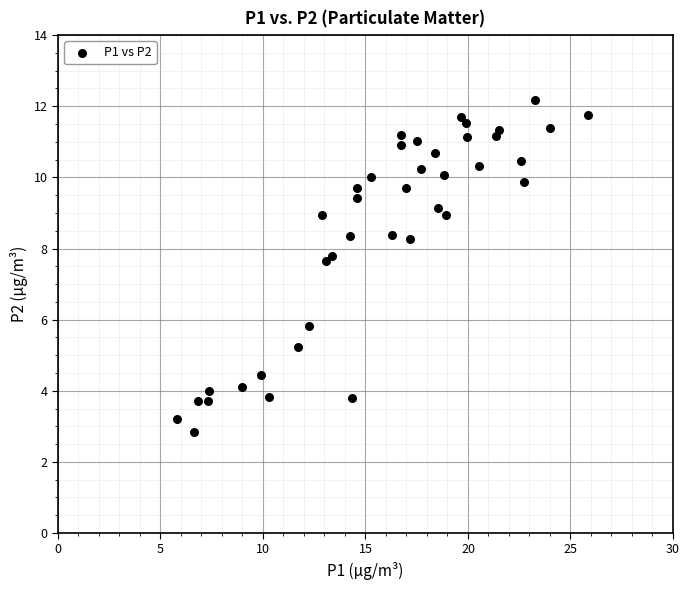

What is the range of Y values (max minus min)?

9.3